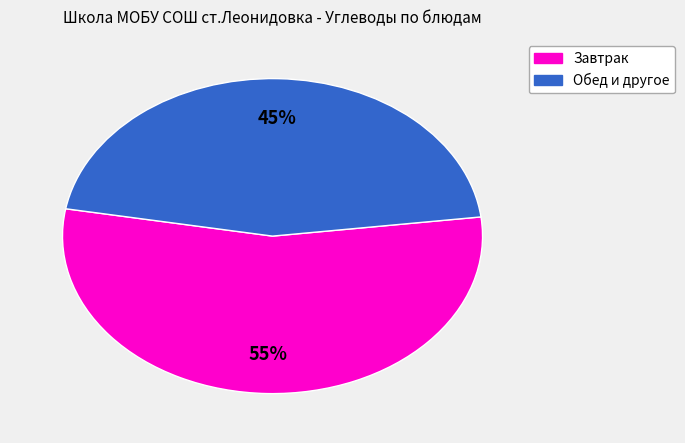

To the nearest percent, what is the average slice percentage?

50%